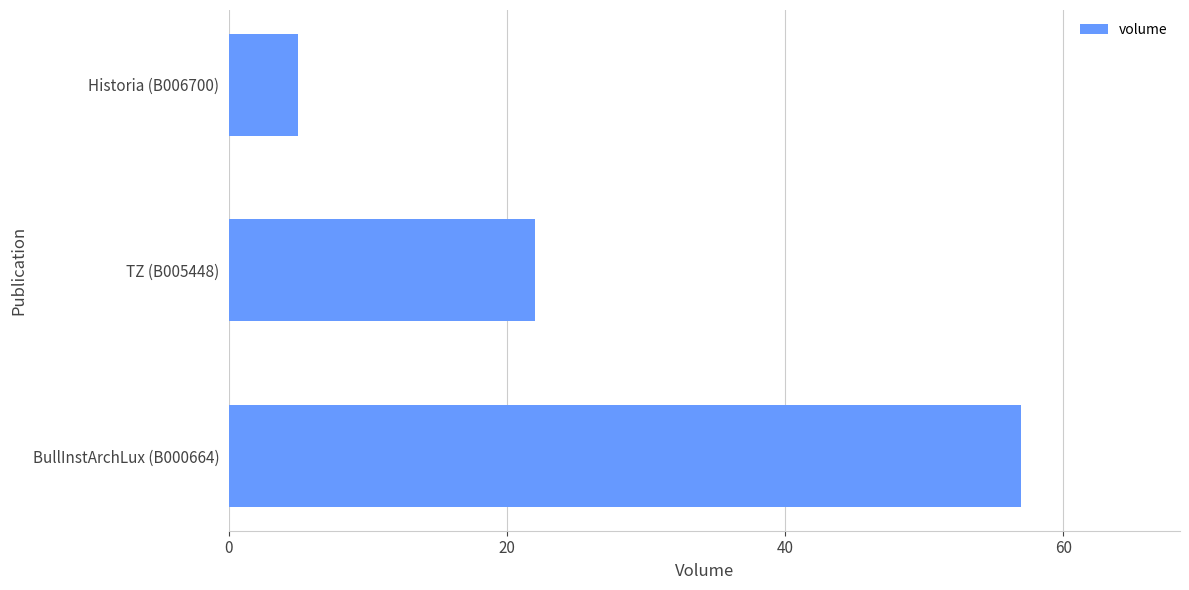

List the labels in order of value, largest first.

BullInstArchLux (B000664), TZ (B005448), Historia (B006700)